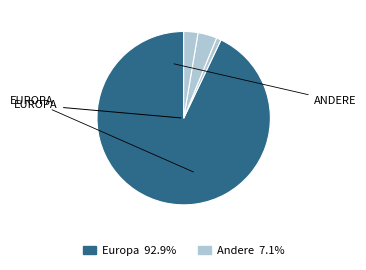

How many slices are in this pie chart?

4